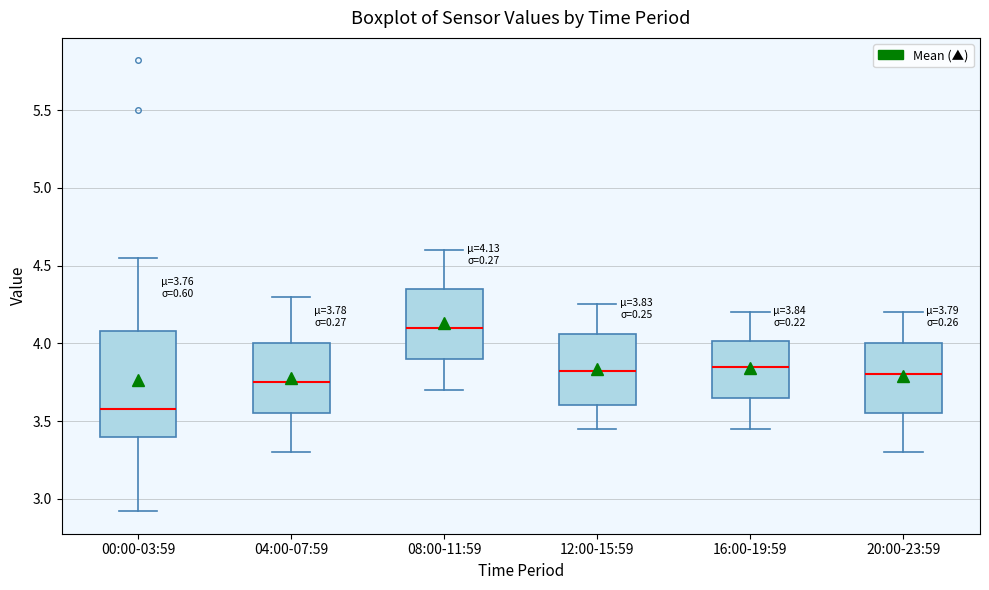

Which box is the tallest, from its lower edge to its upper edge?

00:00-03:59